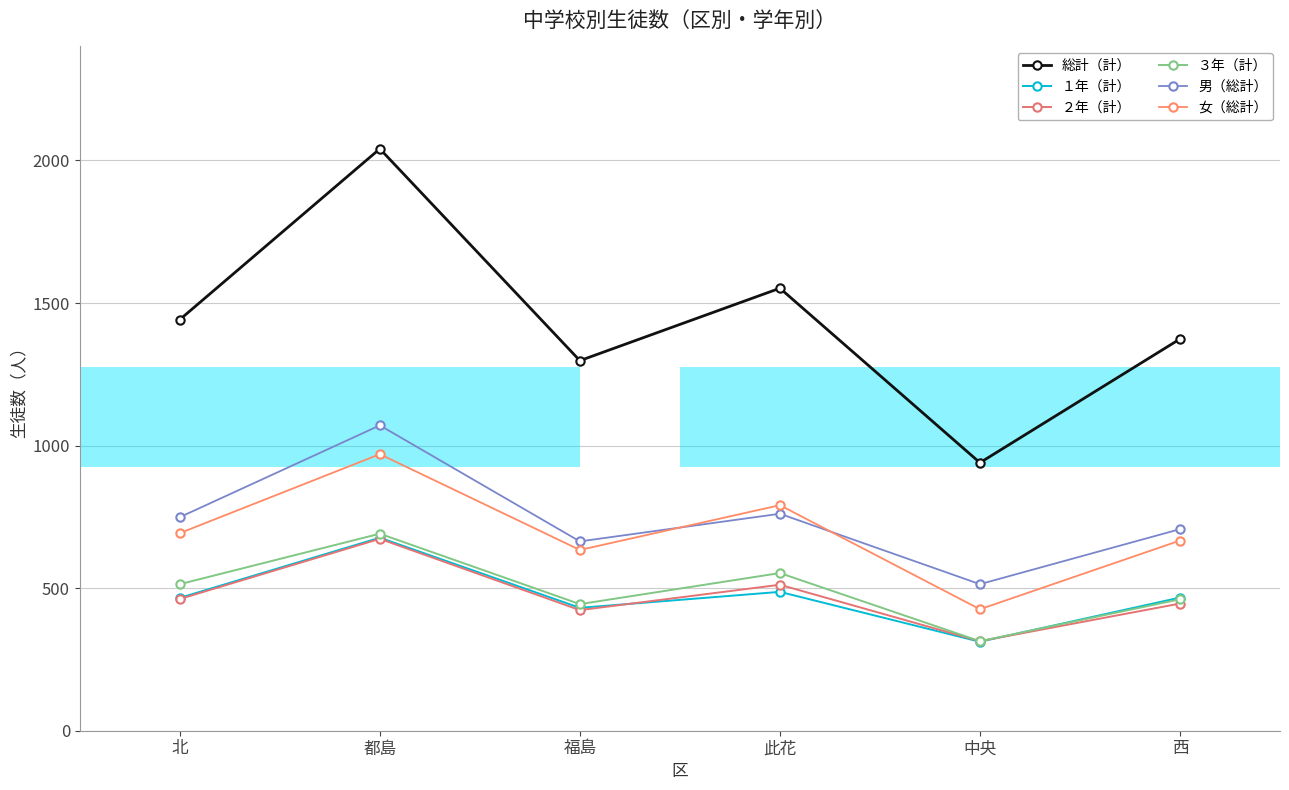

What is the difference between the maximum and minimum values in the 総計（計） series?

1101